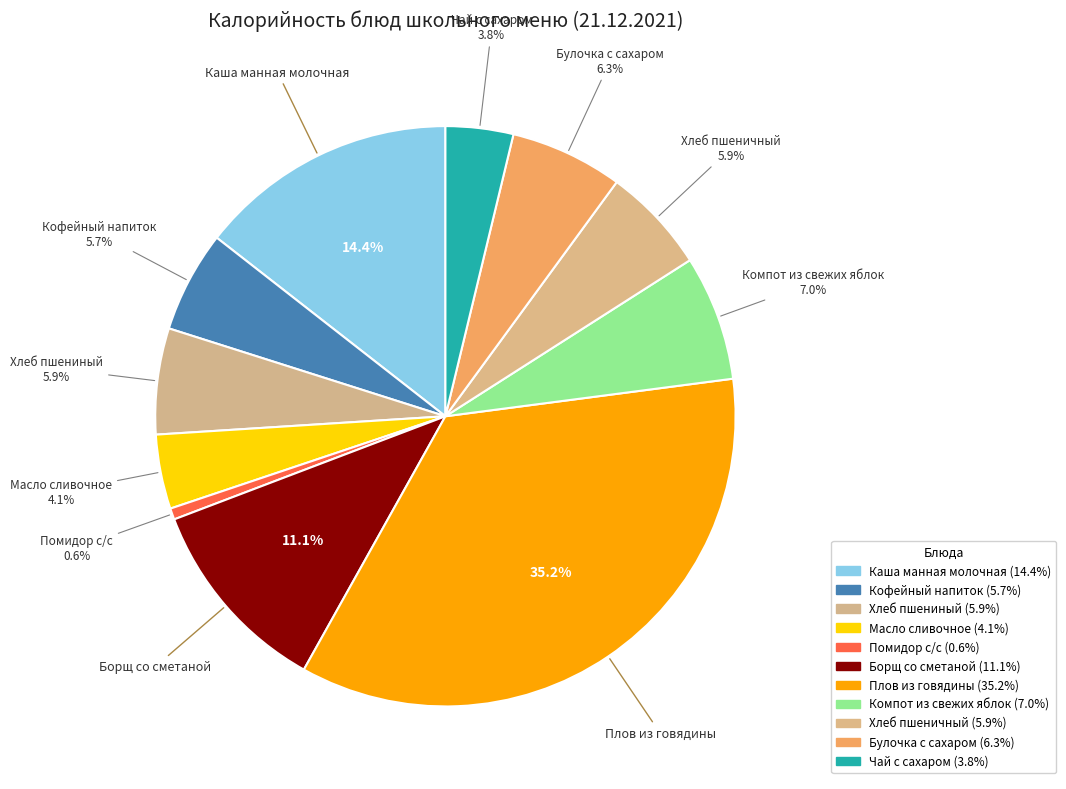

True or false: Плов из говядины accounts for 35% of the total.

True